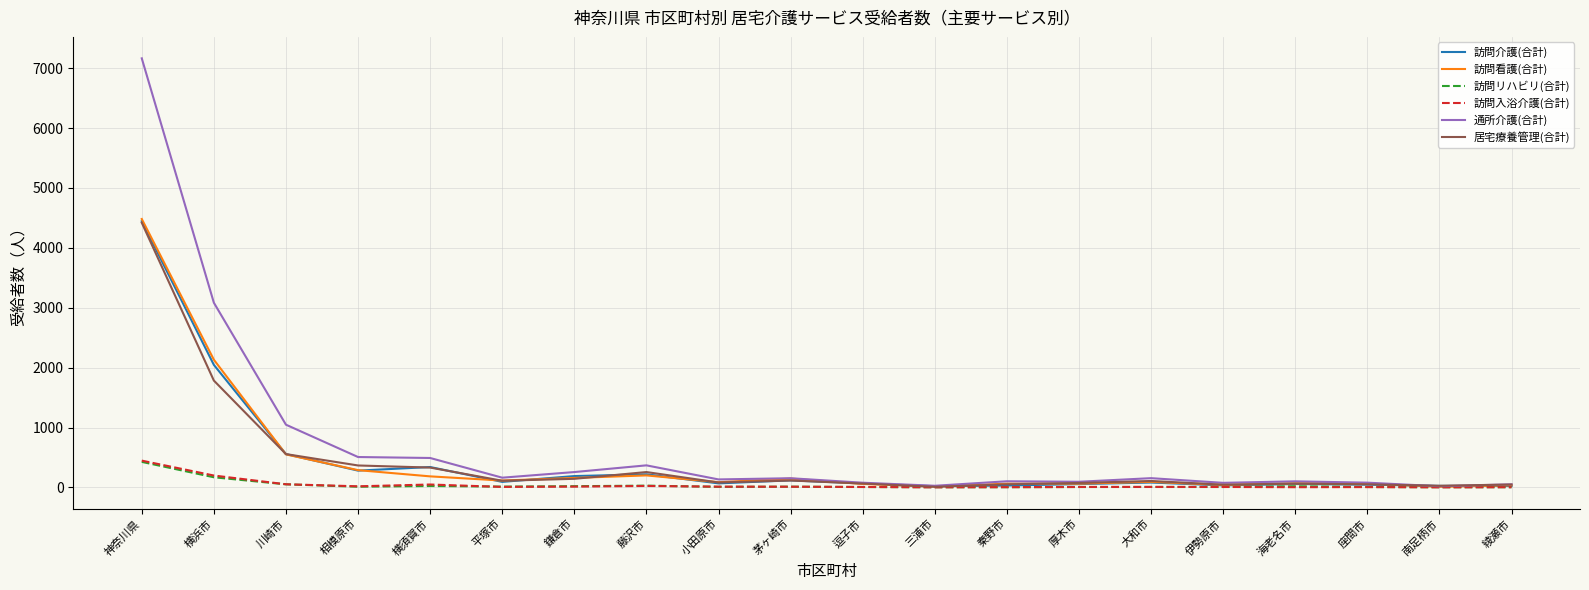

At which label is 訪問リハビリ(合計) closest to 214?

横浜市